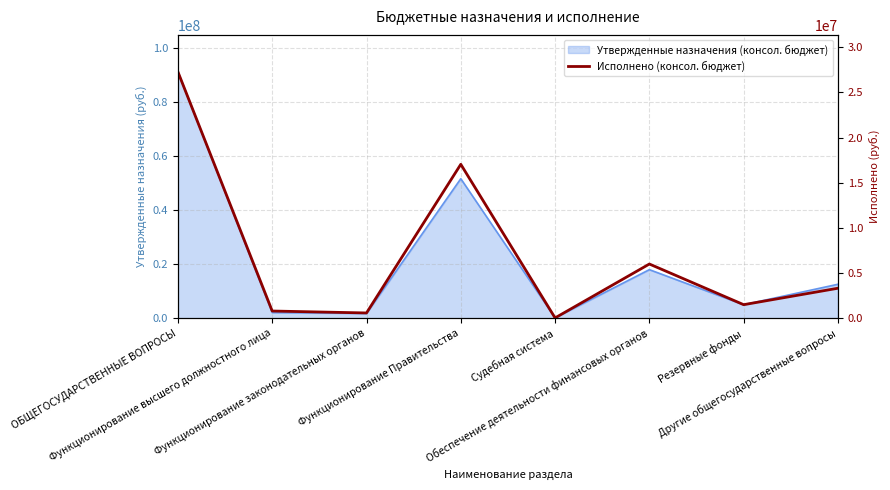

What position from the right is Резервные фонды?

2